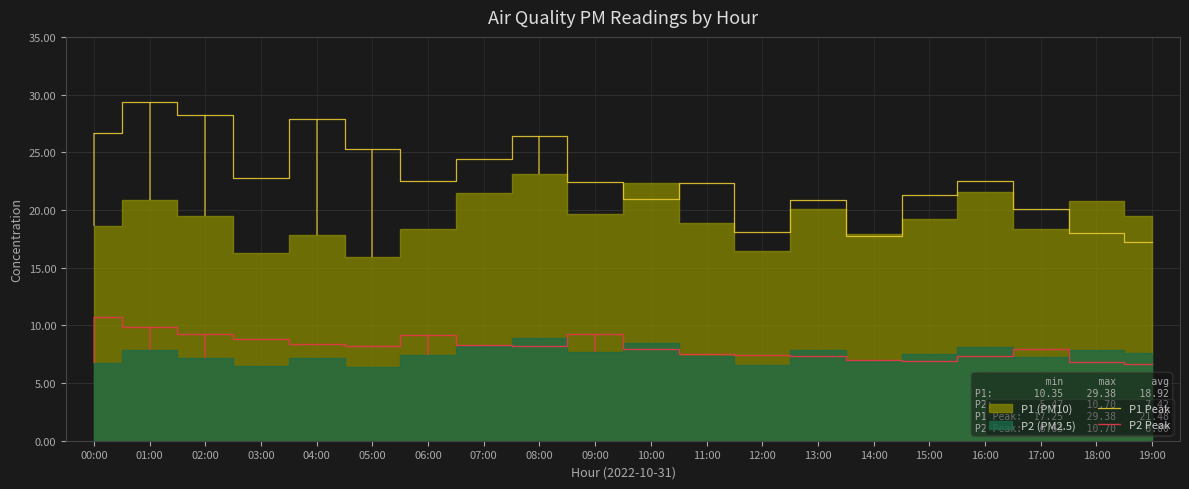

Which series has the largest total across all categories?

P1 Peak